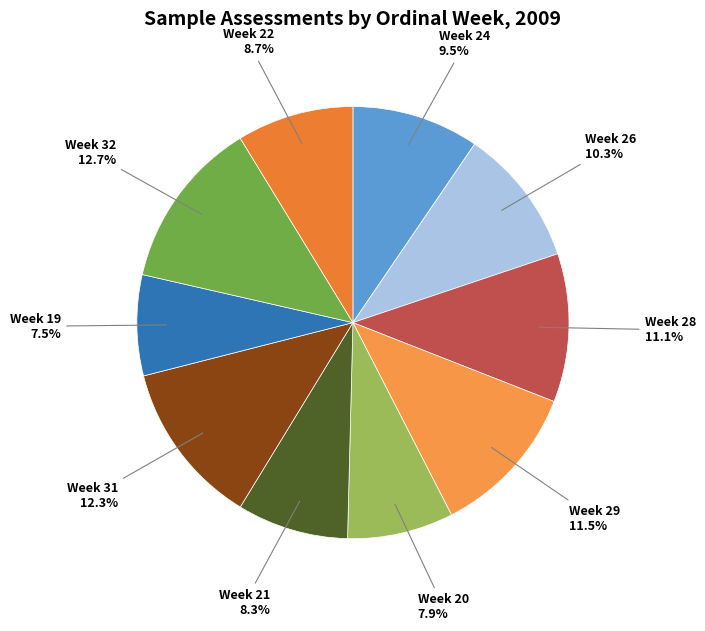

To the nearest percent, what is the combined percentage of Week 22 and Week 28?

20%